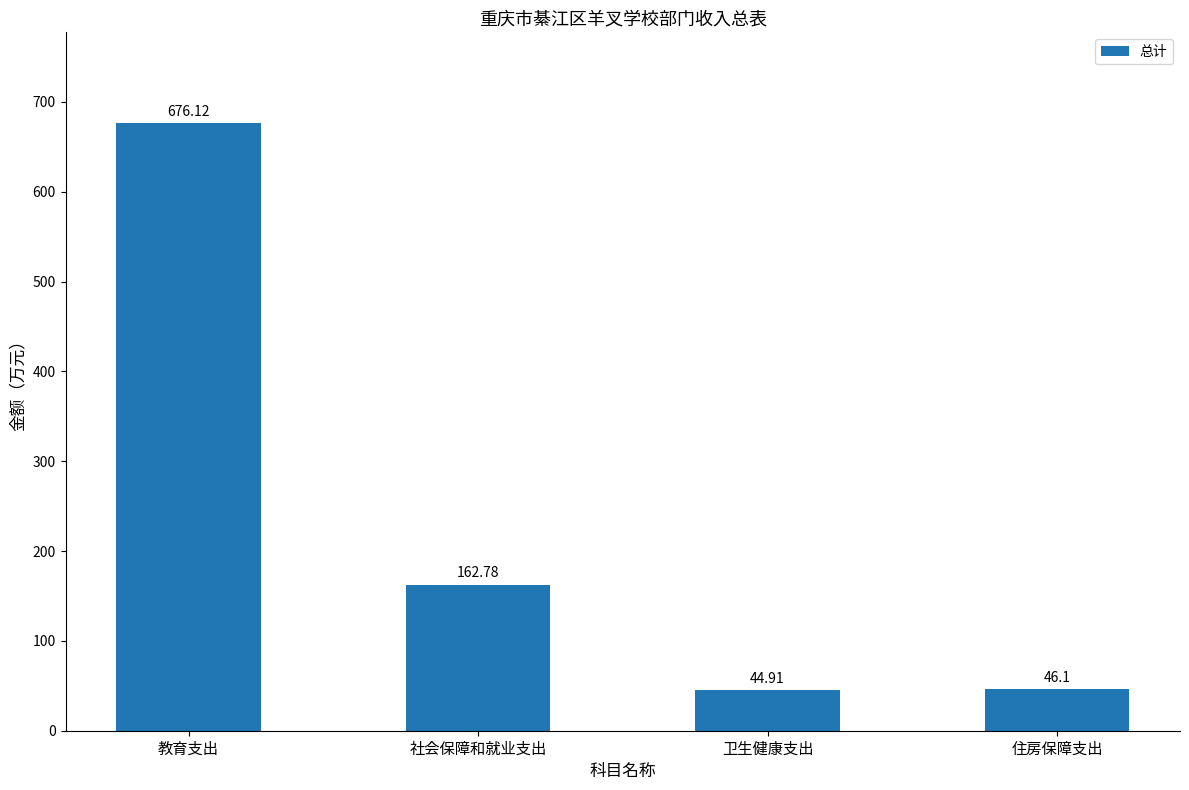

What is the change in value from 教育支出 to 卫生健康支出?

-631.2